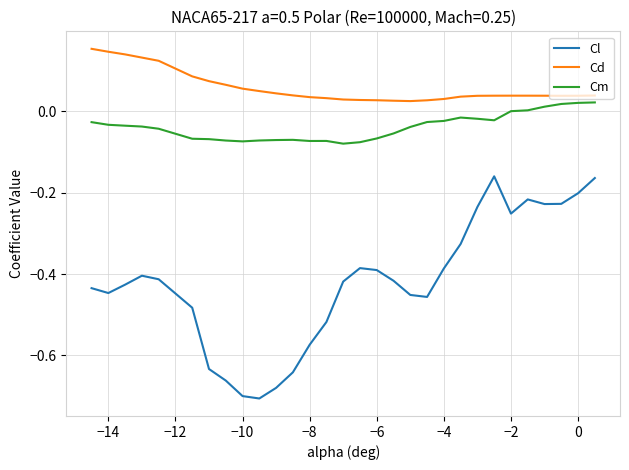

Which series has the largest total across all categories?

Cd